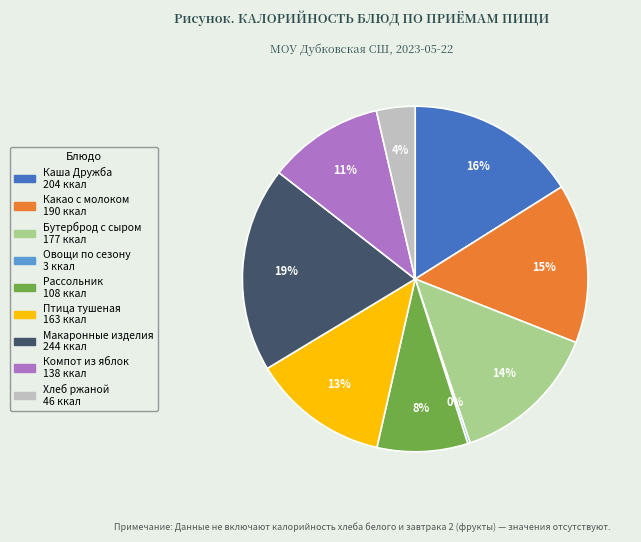

To the nearest percent, what is the difference between the largest and smallest slice percentages?

19%